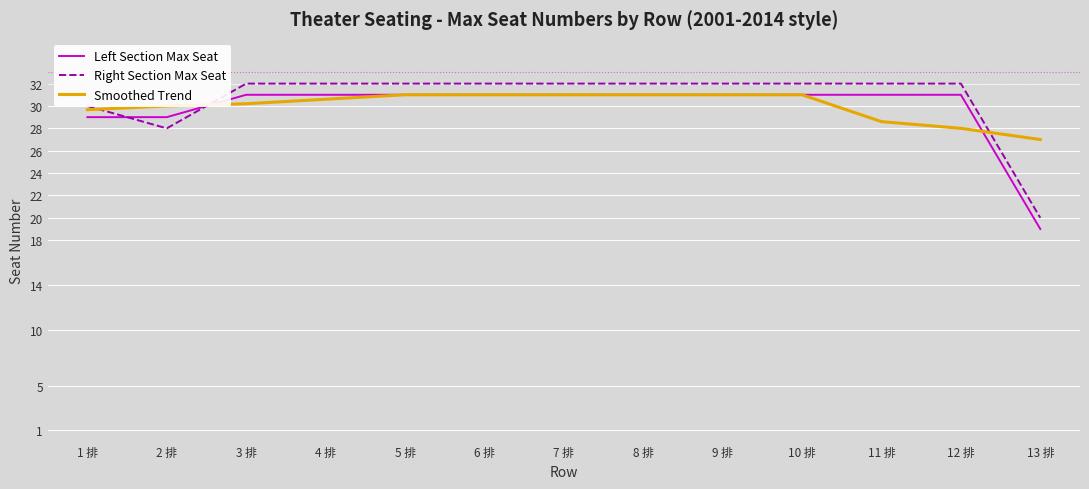

What is the difference between the highest and lowest values at 1 排?

1.0